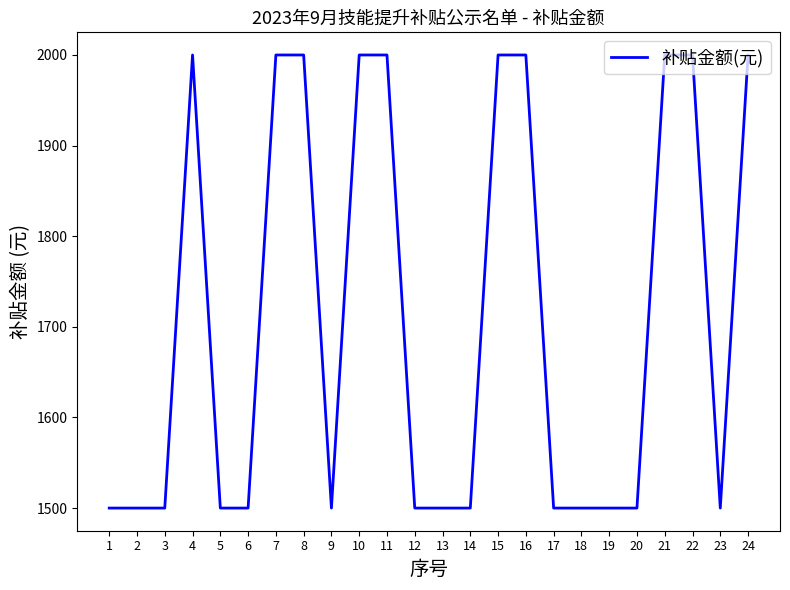

What is the difference between the maximum and minimum values?

500